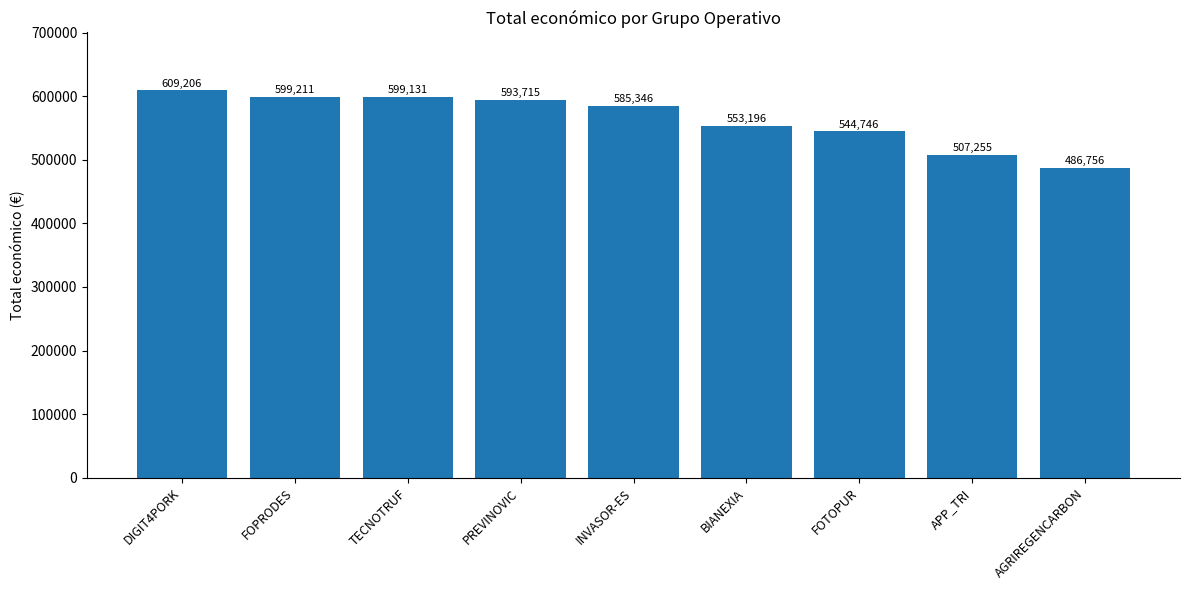

List the labels in order of value, largest first.

DIGIT4PORK, FOPRODES, TECNOTRUF, PREVINOVIC, INVASOR-ES, BIANEXIA, FOTOPUR, APP_TRI, AGRIREGENCARBON